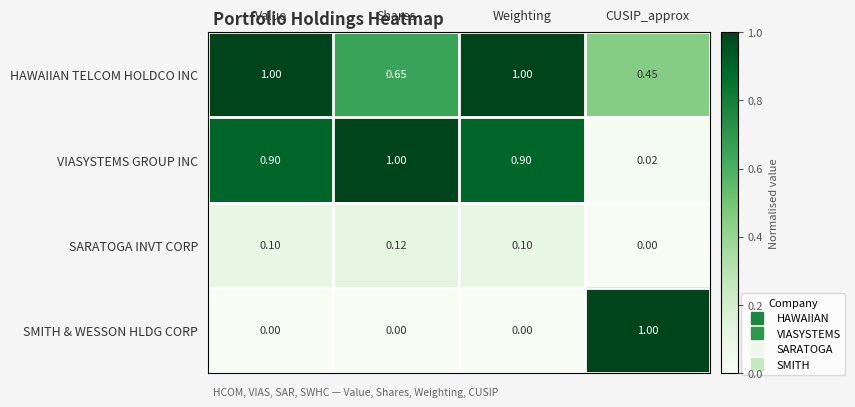

At which label is VIASYSTEMS GROUP INC closest to 0?

CUSIP_approx